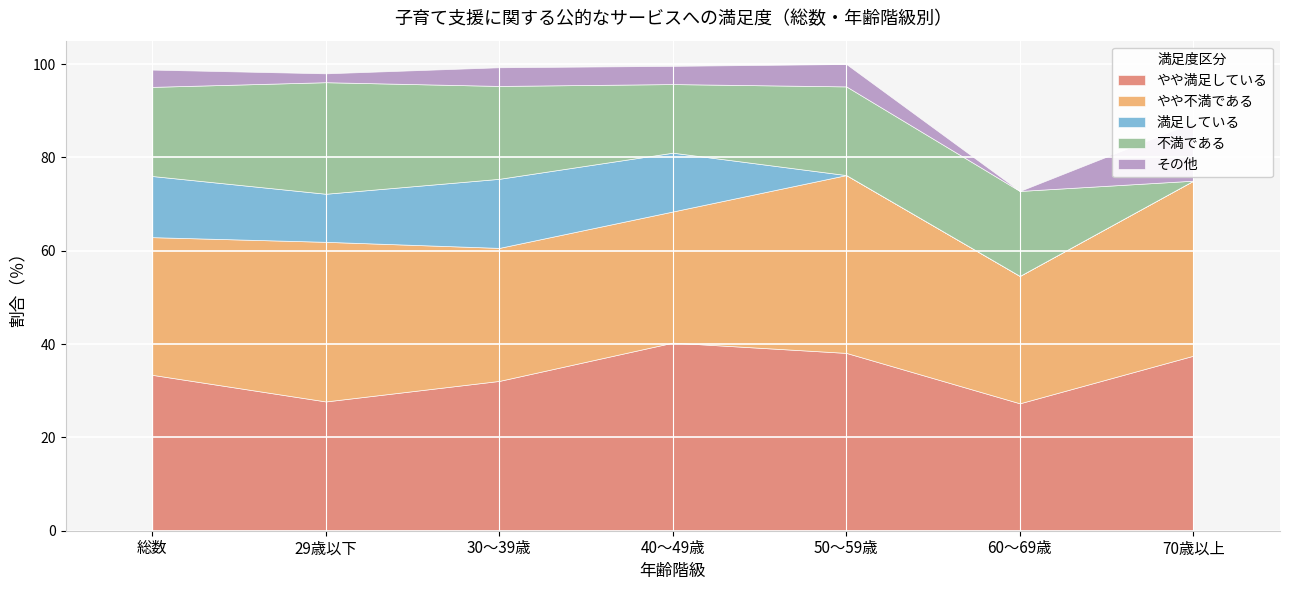

How many categories are shown in the chart?

7